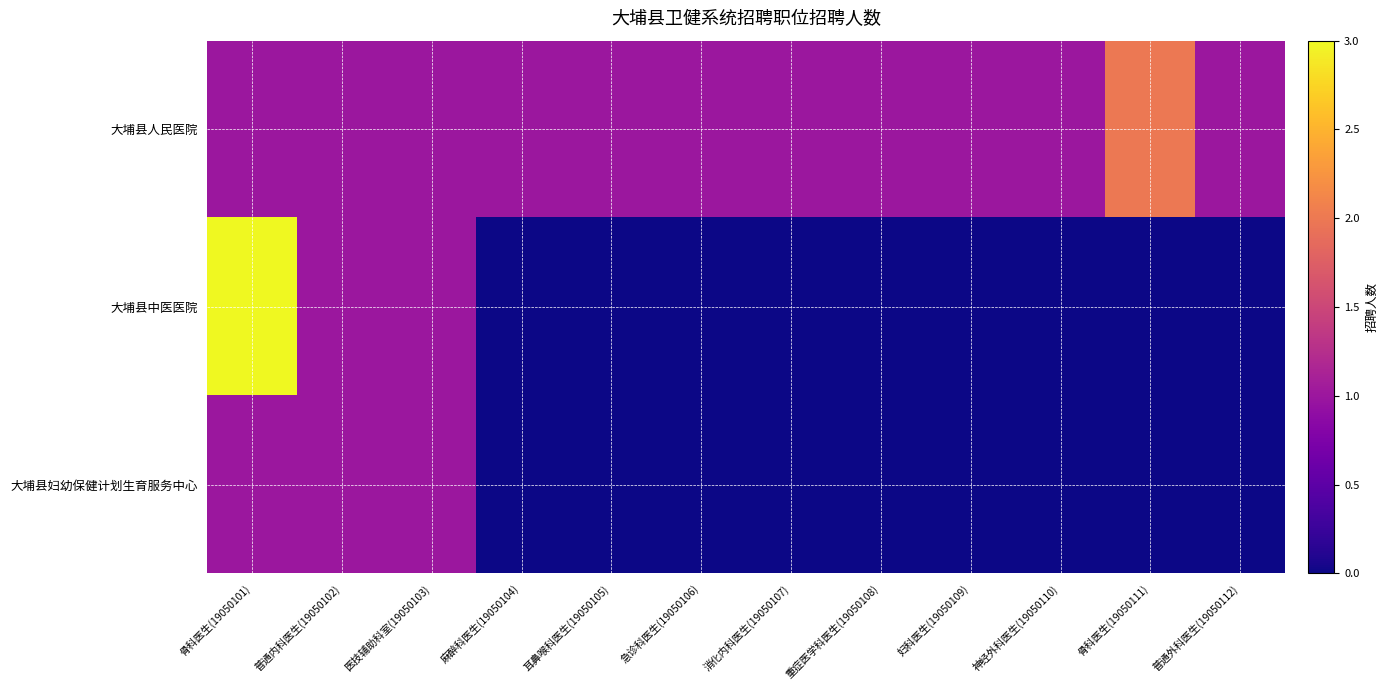

What is the greatest value displayed?

3